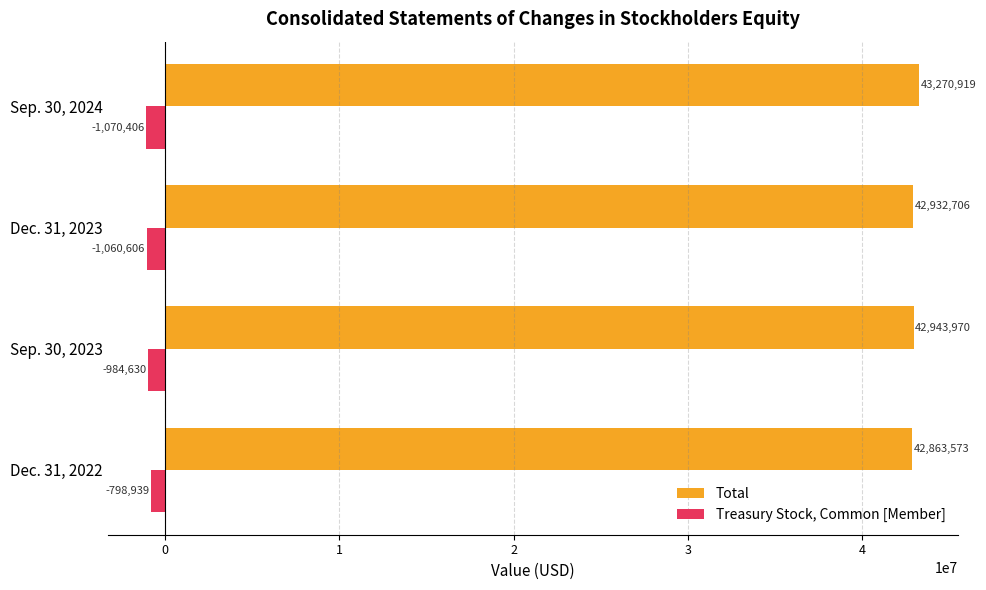

The value of Total at Dec. 31, 2023 is 58237862. True or false?

False